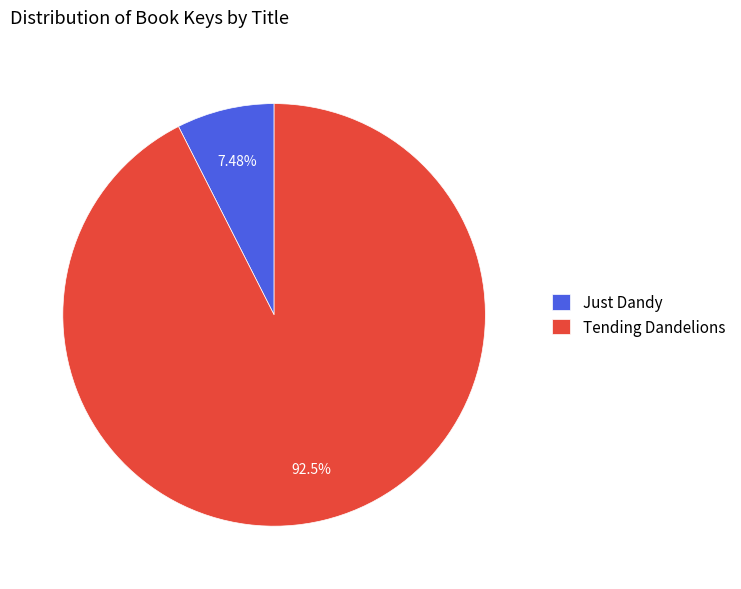

The Tending Dandelions slice represents 93% of the pie. True or false?

True